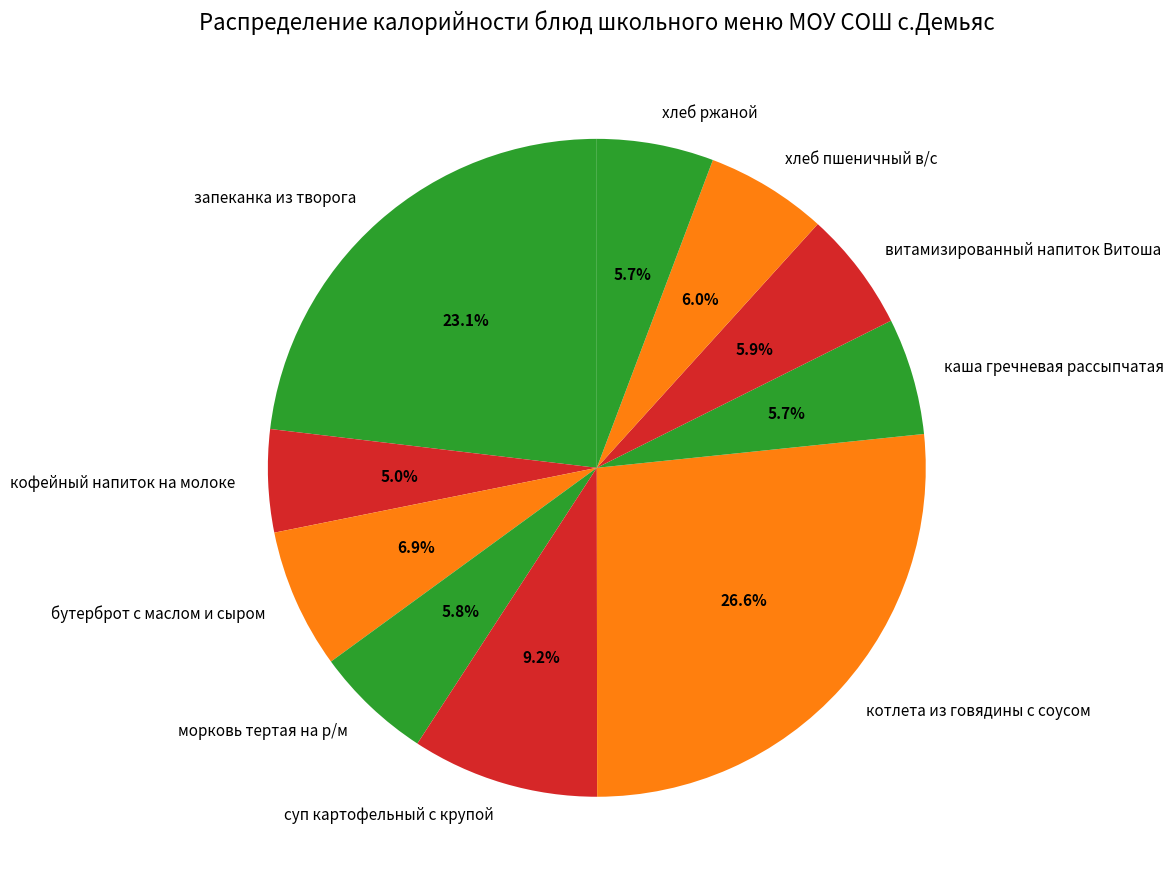

How much of the chart is everything except кофейный напиток на молоке?

95.0%